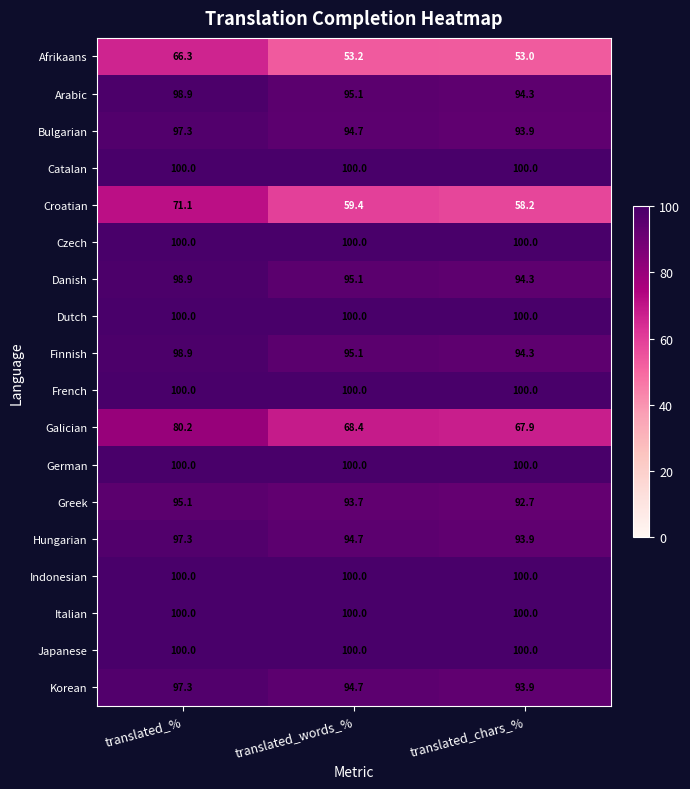

Between translated_% and translated_words_%, which series saw the biggest shift?

Afrikaans